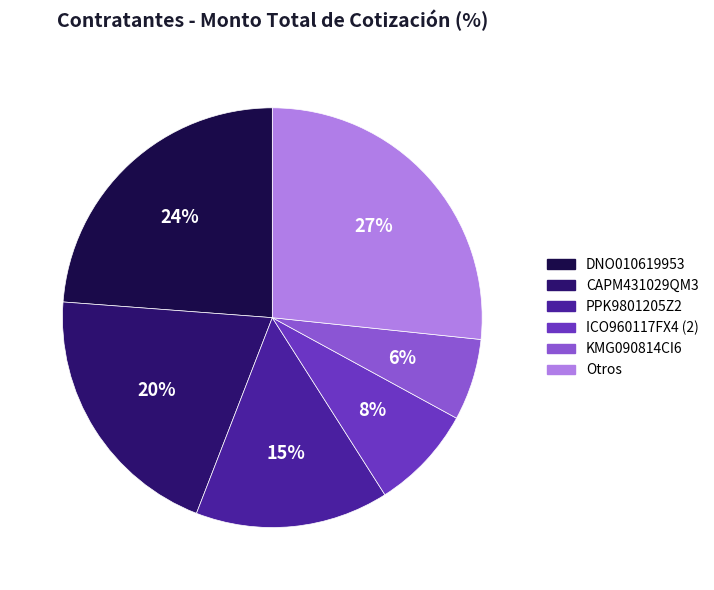

To the nearest percent, what is the average slice percentage?

17%